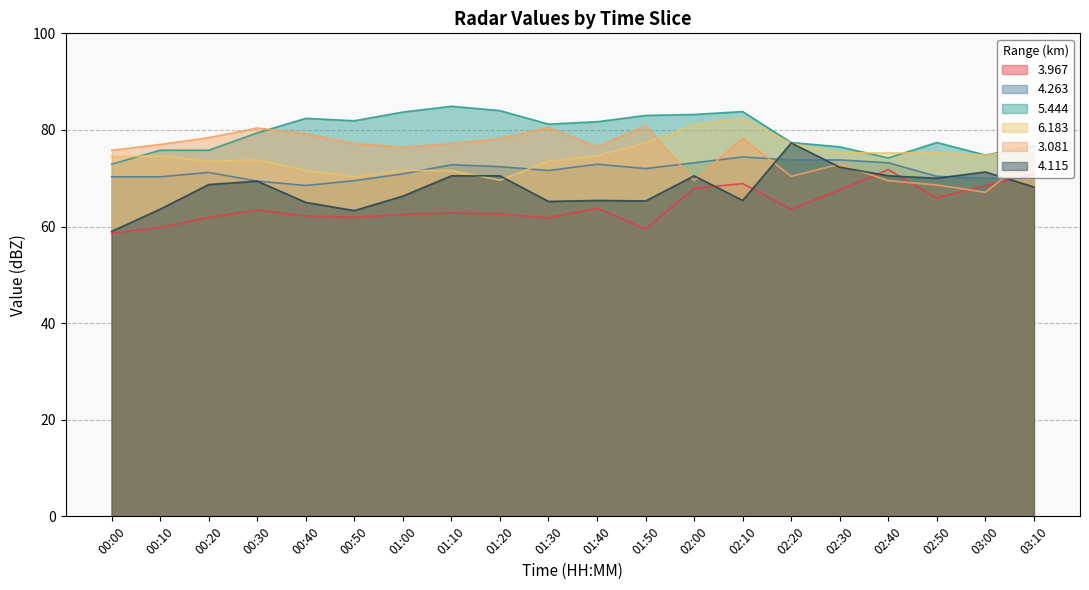

How many data points in 6.183 are less than 74?

8